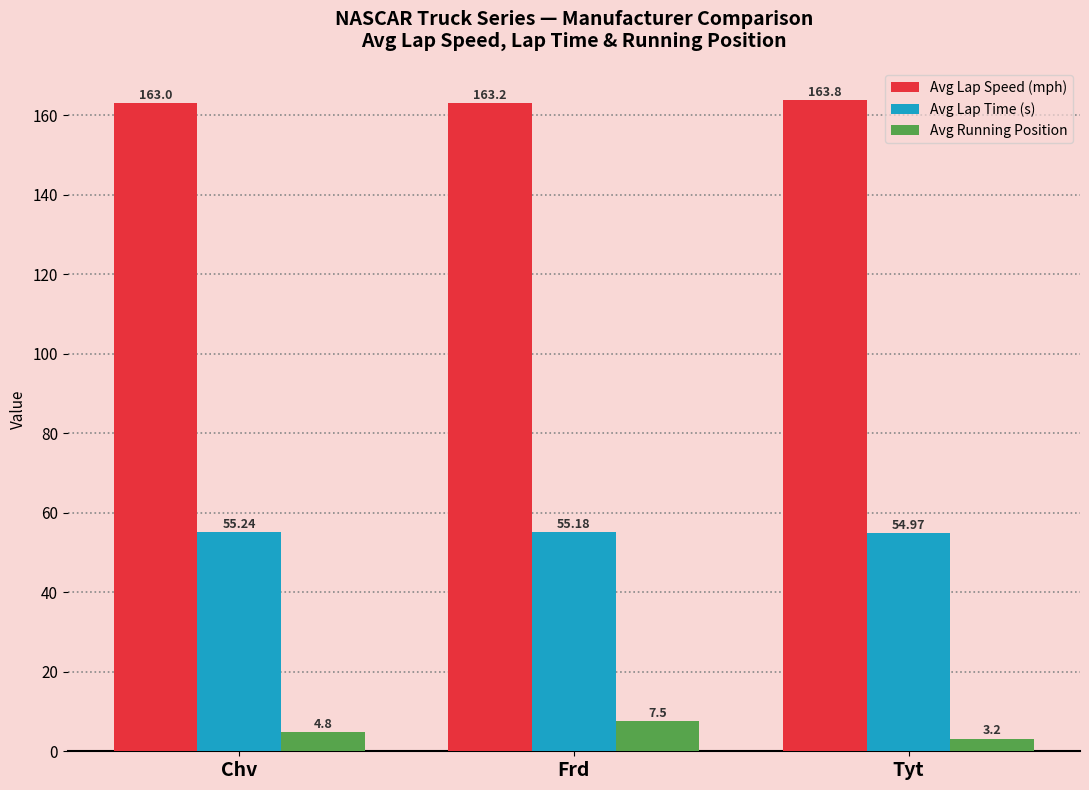

Count the Avg Lap Time (s) values in the range 54 to 55.

1